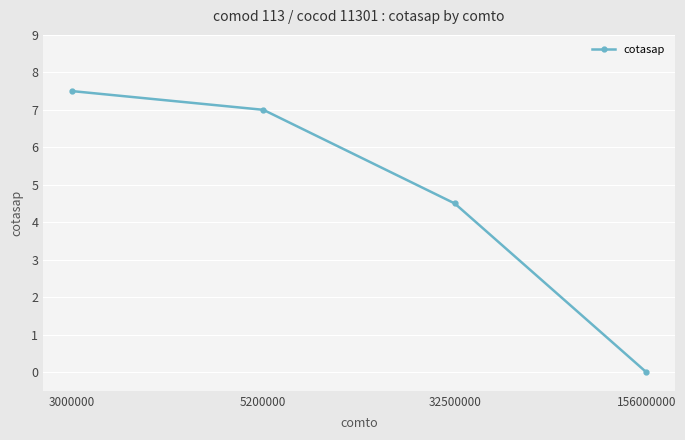

Count the number of categories in the chart.

4